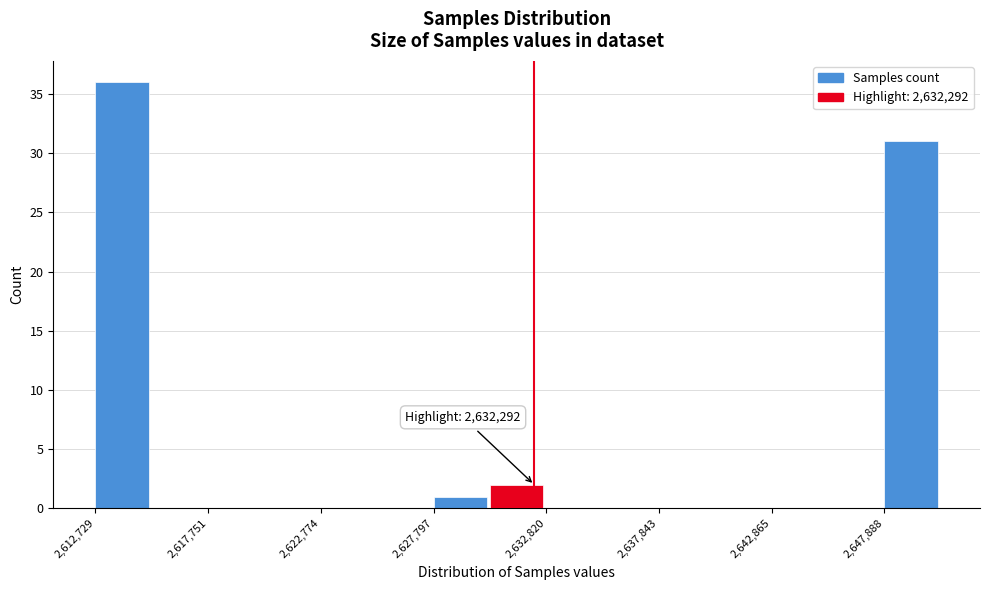

Read against the x-axis, roughly where is the centre of the tallest bar?

2614000